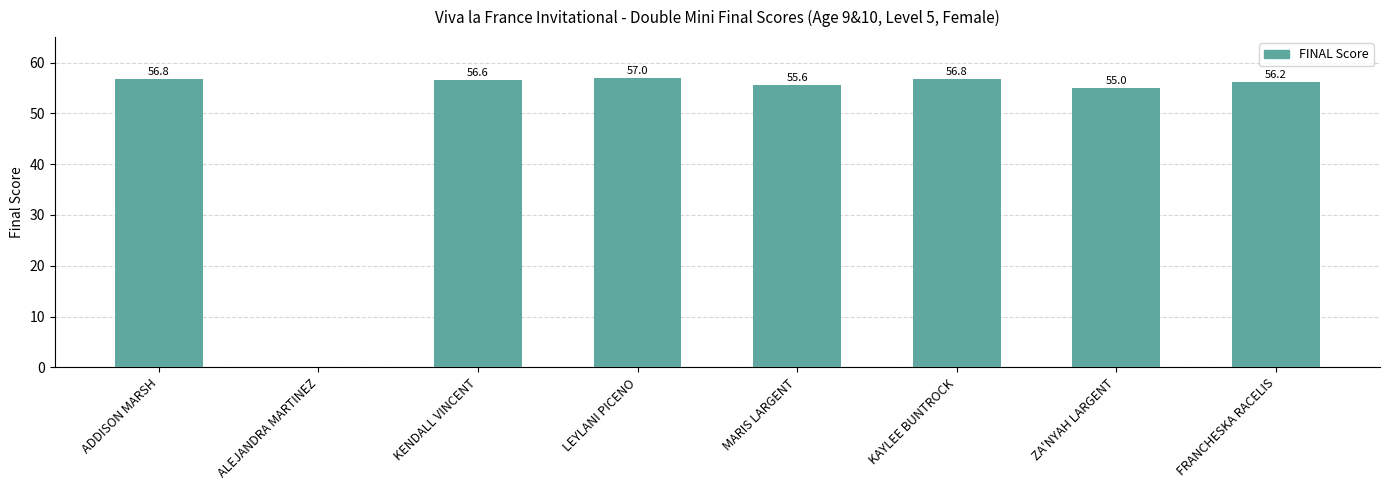

At which label is the value closest to 28?

ZA'NYAH LARGENT